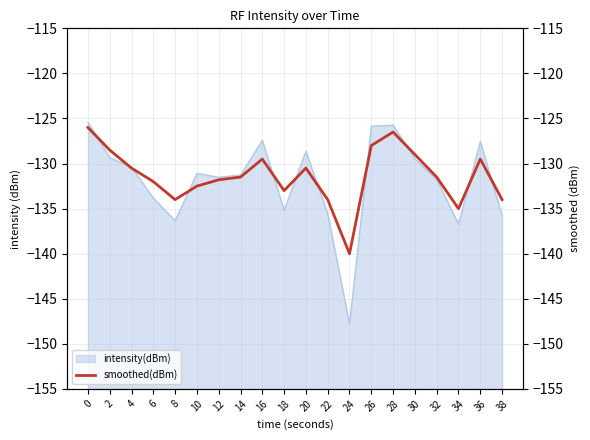

Which category has the lowest value in the intensity(dBm) series?

24